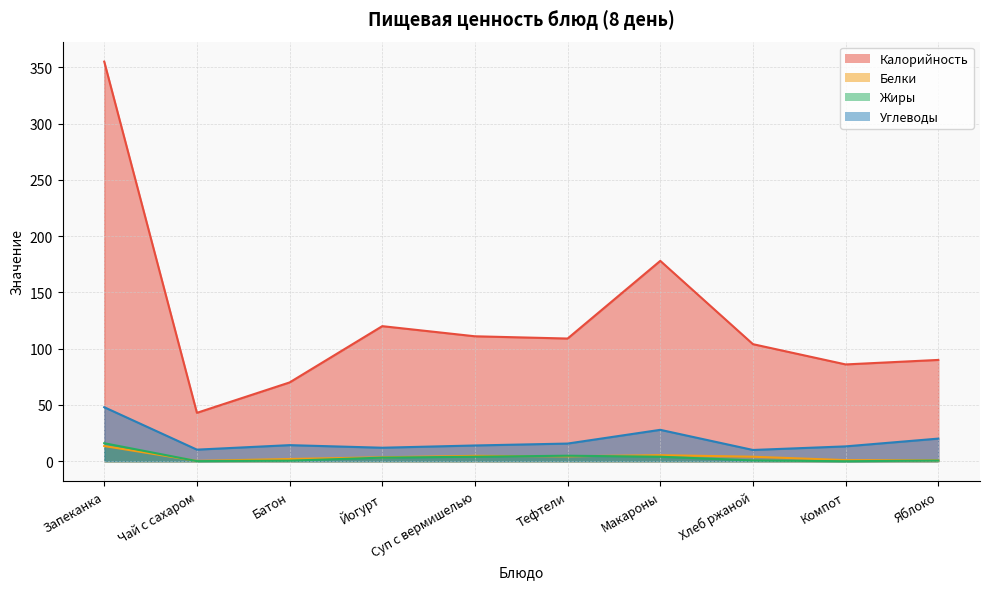

True or false: Калорийность and Жиры intersect in this chart.

False